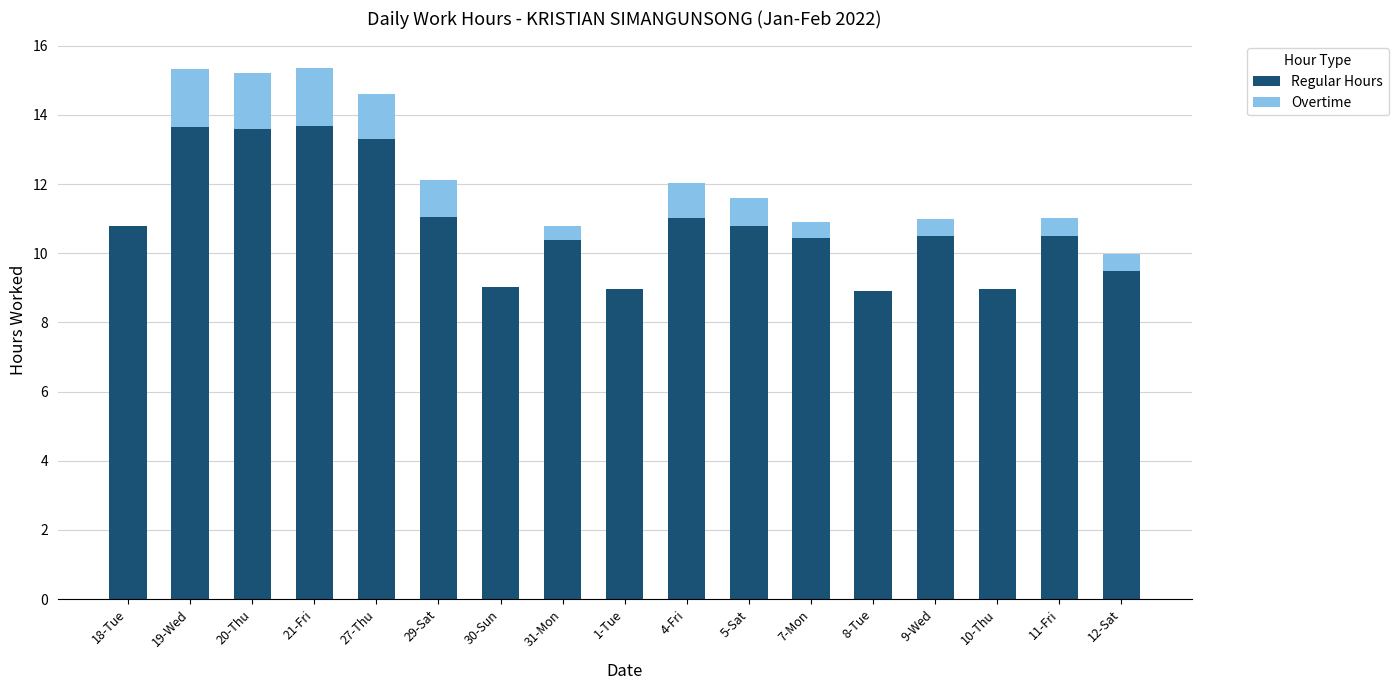

What is the total value across all series at 19-Wed?

15.3